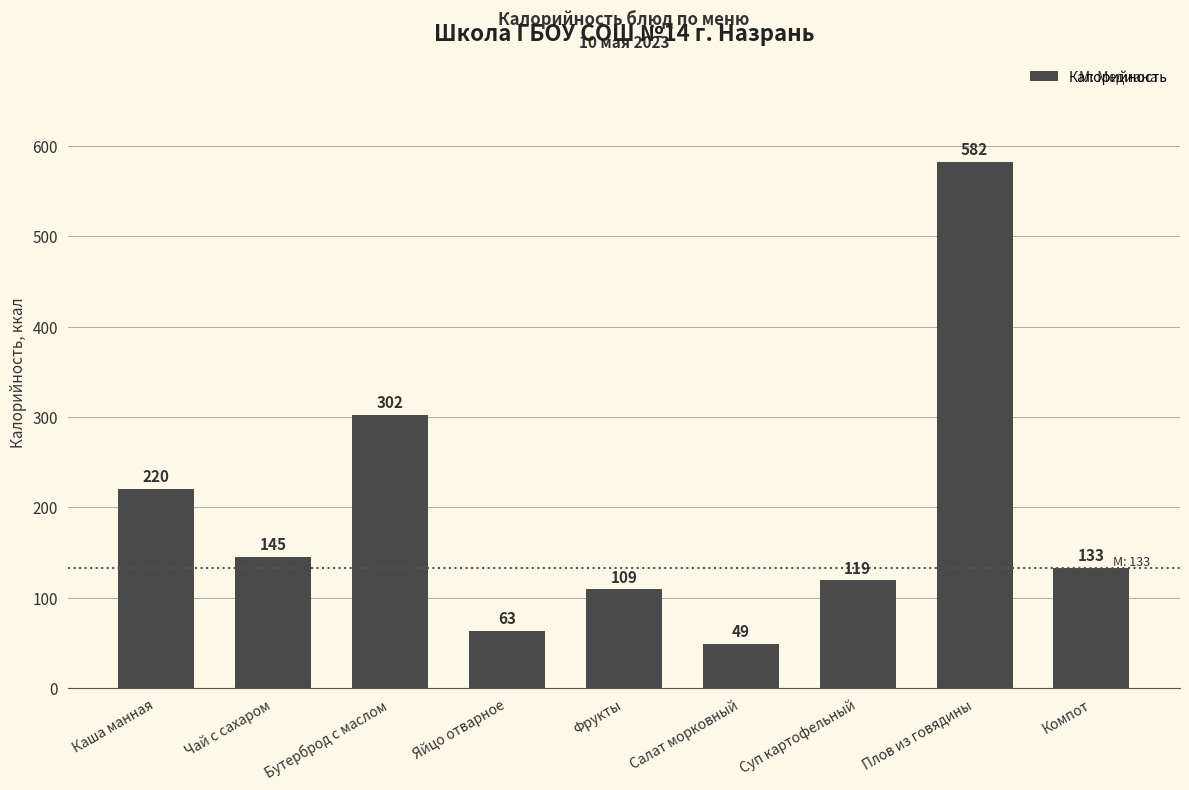

The value at Компот is 133. True or false?

True